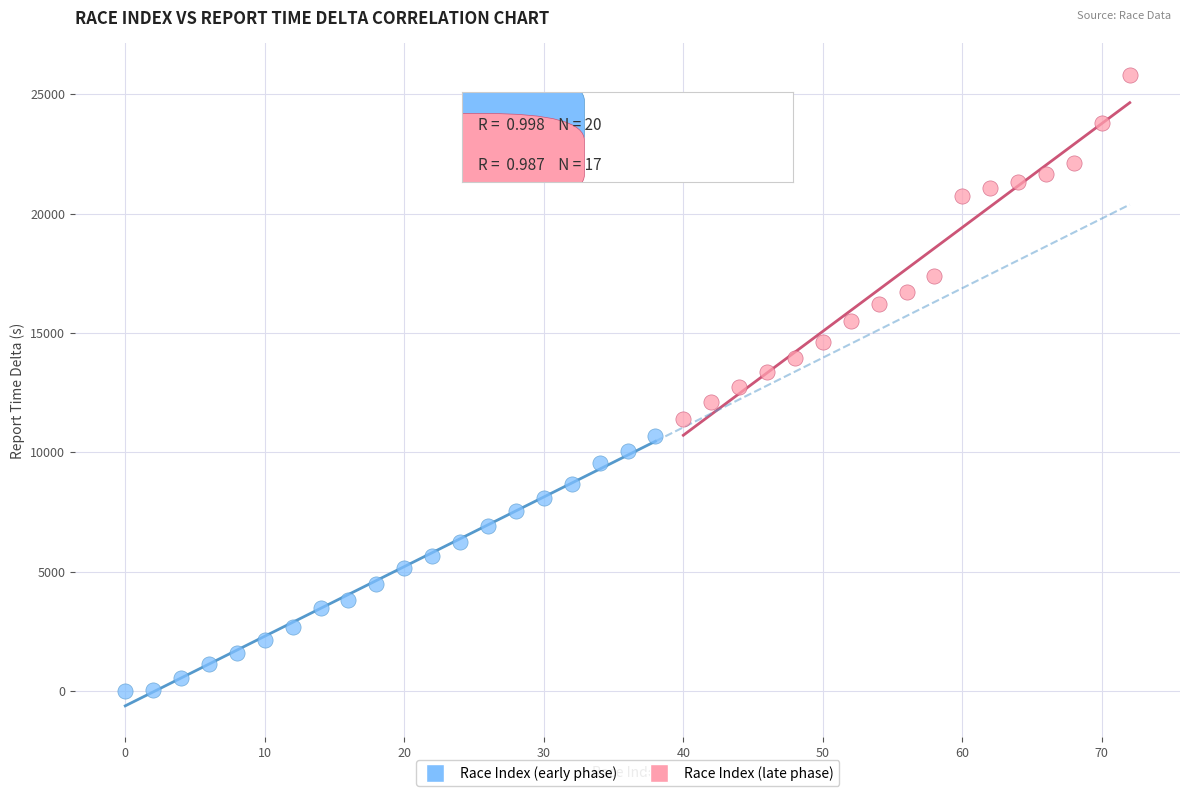

Which series reaches the maximum Y coordinate?

Race Index (late phase)